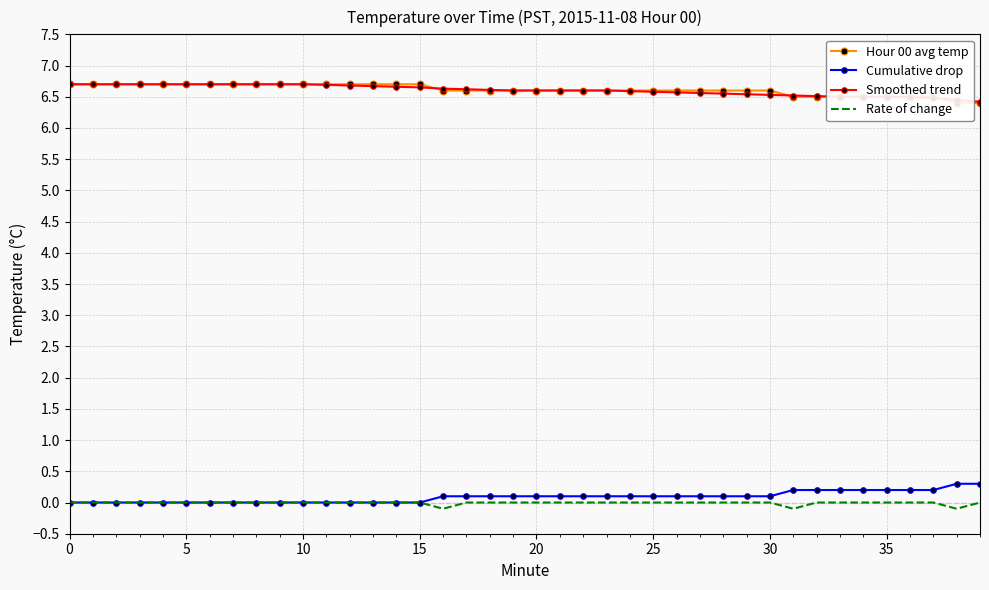

What is the smallest value displayed?

-0.1